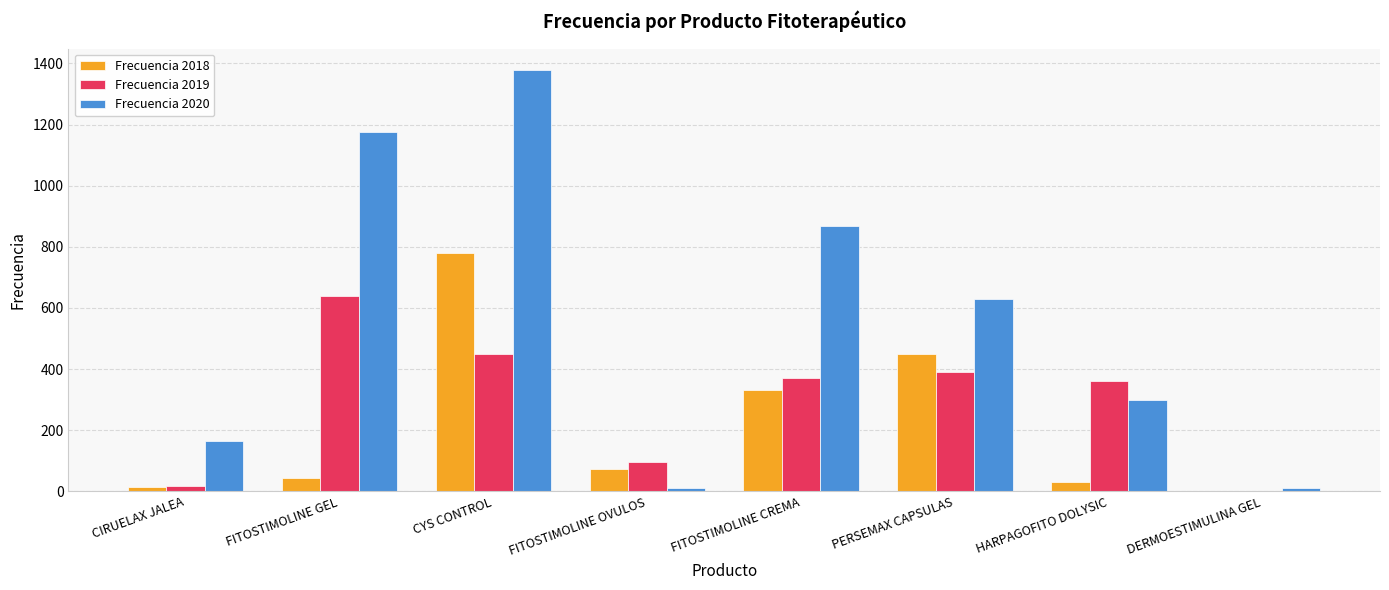

Read the Frecuencia 2019 value at FITOSTIMOLINE GEL, to the nearest 100.

600